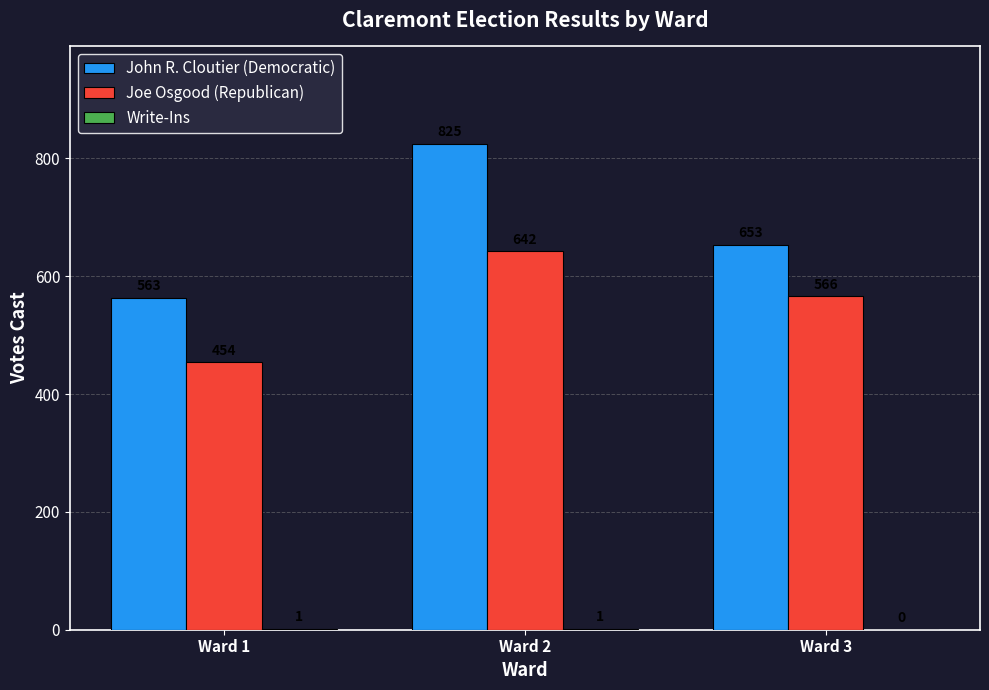

Which series has the largest range (max minus min)?

John R. Cloutier (Democratic)